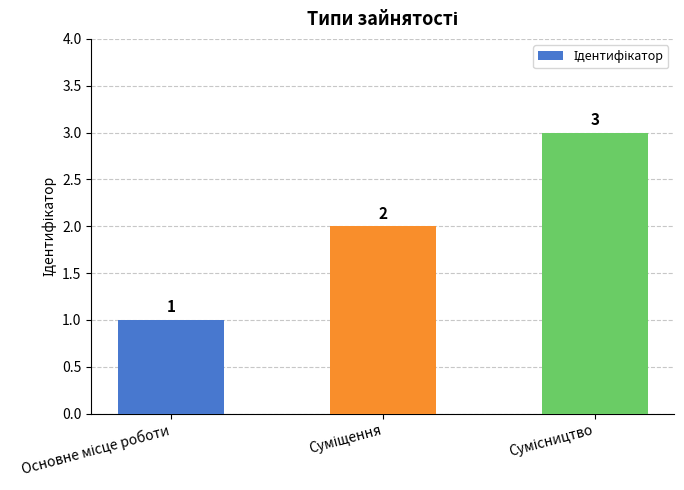

How many values are between 1 and 3?

3